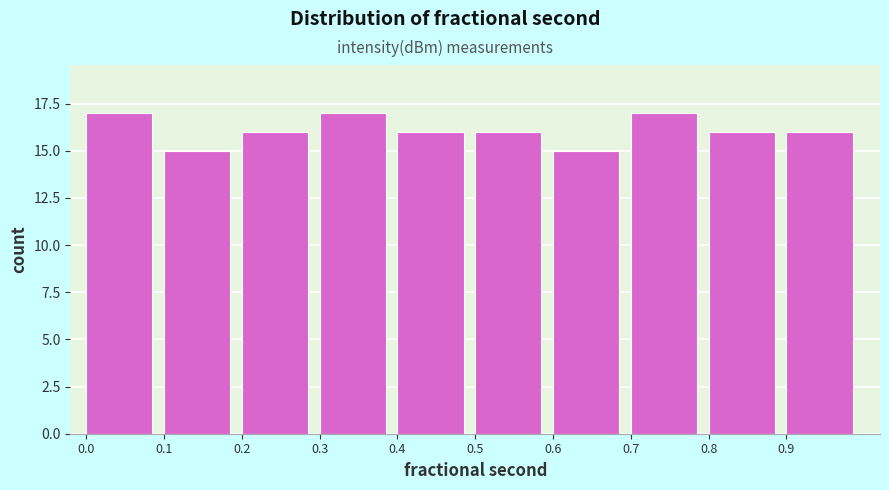

What is the height of the bar covering 0.70 to 0.80 on the x-axis? Neither the bar edges nor the heights are printed on the chart, so give them approximately, as read against the axes.

17